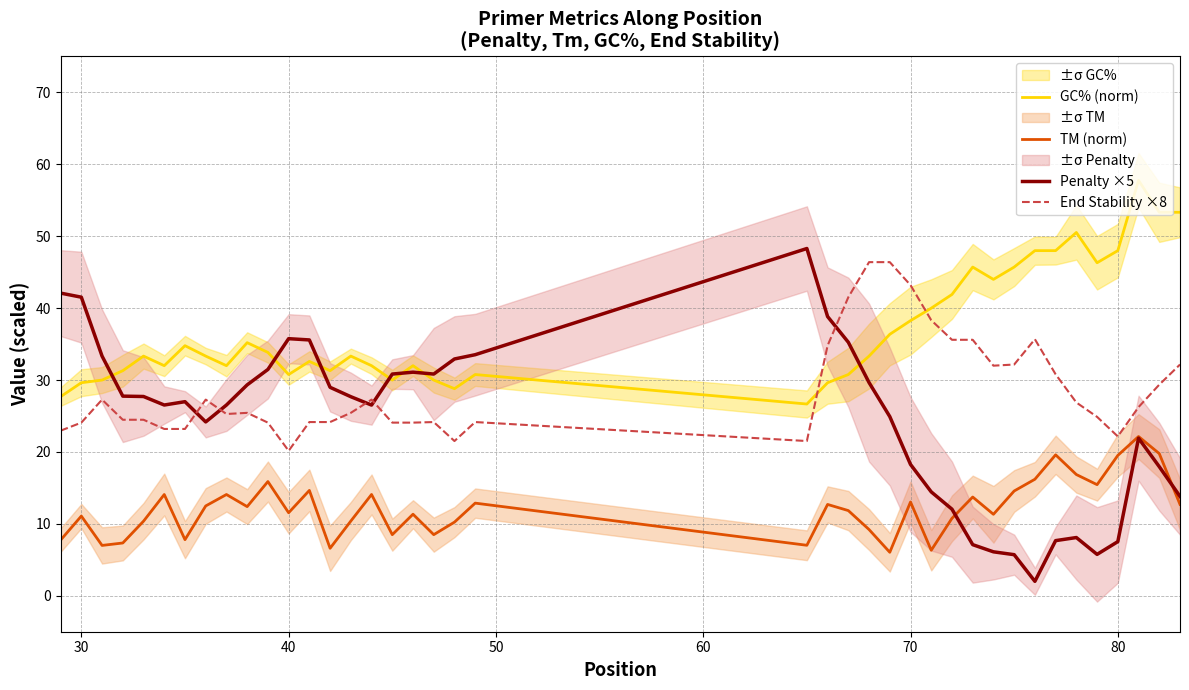

After their last crossing, which series has the higher values: Penalty ×5 or End Stability ×8?

End Stability ×8